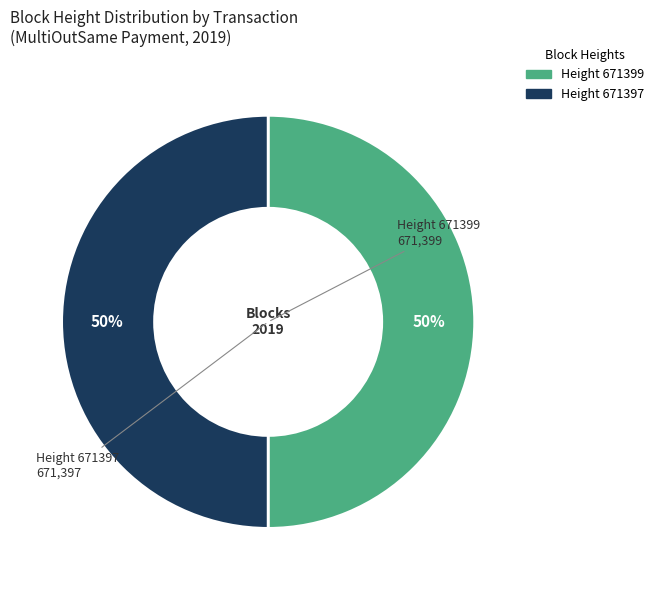

To the nearest percent, what is the average slice percentage?

50%